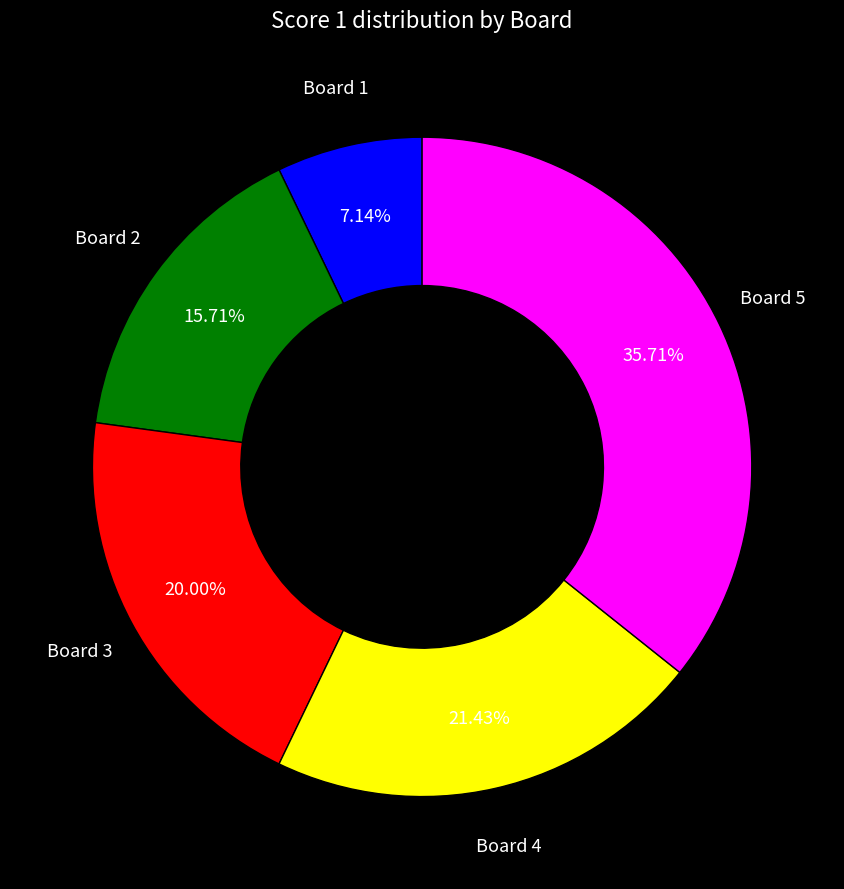

Which category has the smallest portion of the pie?

Board 1